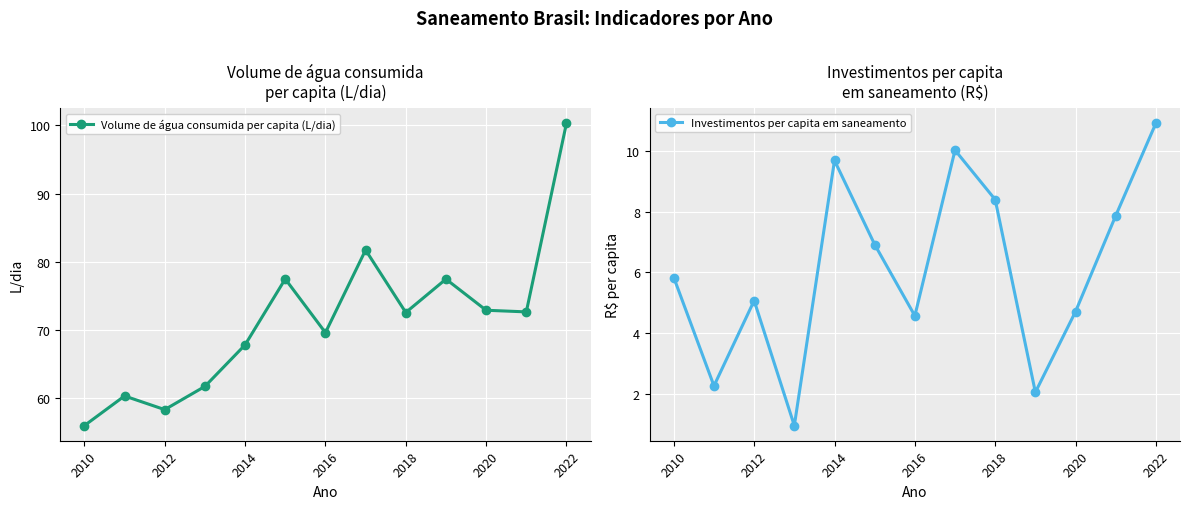

Is this an area chart (filled region under the line)?

No